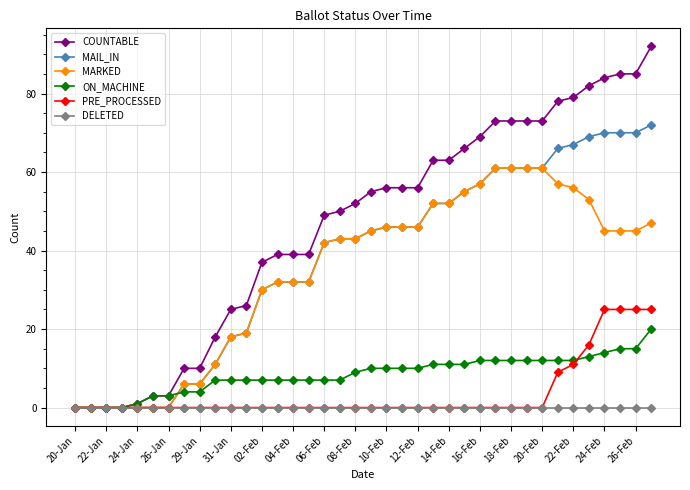

Which series has the widest spread of values?

COUNTABLE